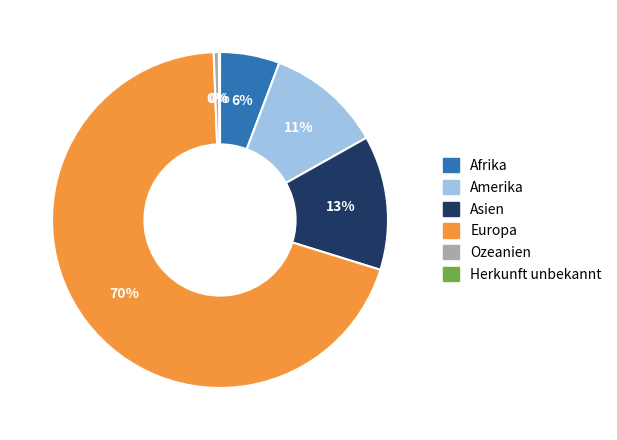

Which category accounts for the majority?

Europa